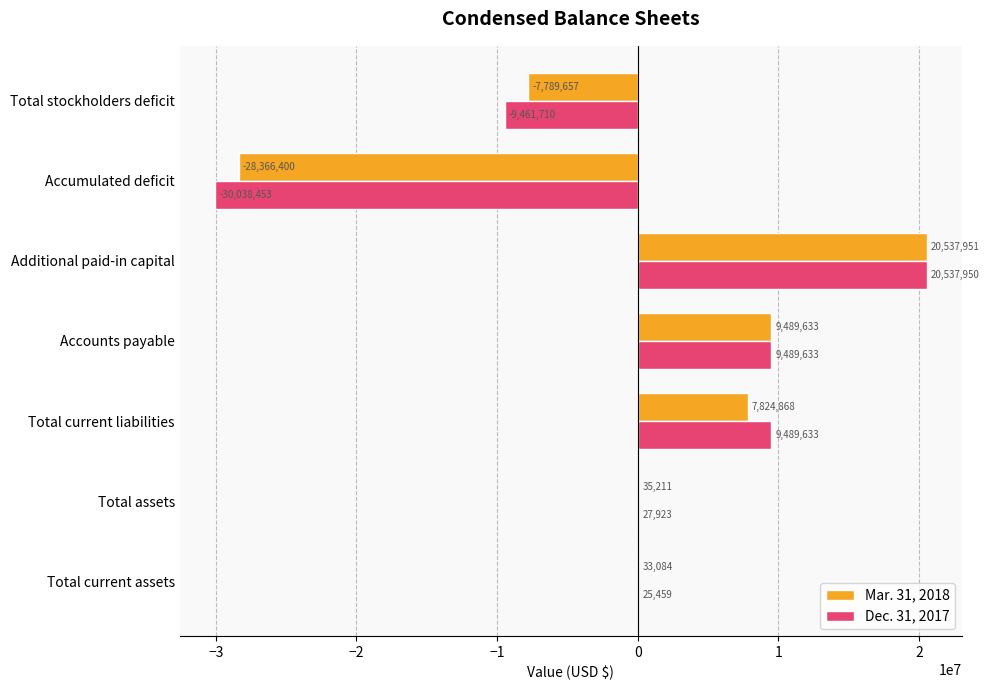

What is the highest value of the Dec. 31, 2017 series?

20537950